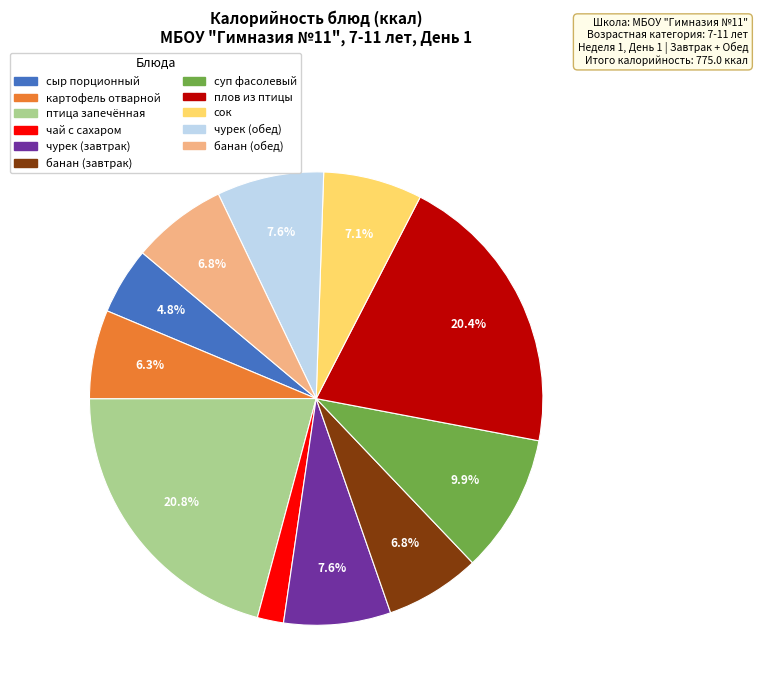

To the nearest percent, what is the difference between the largest and smallest slice percentages?

19%